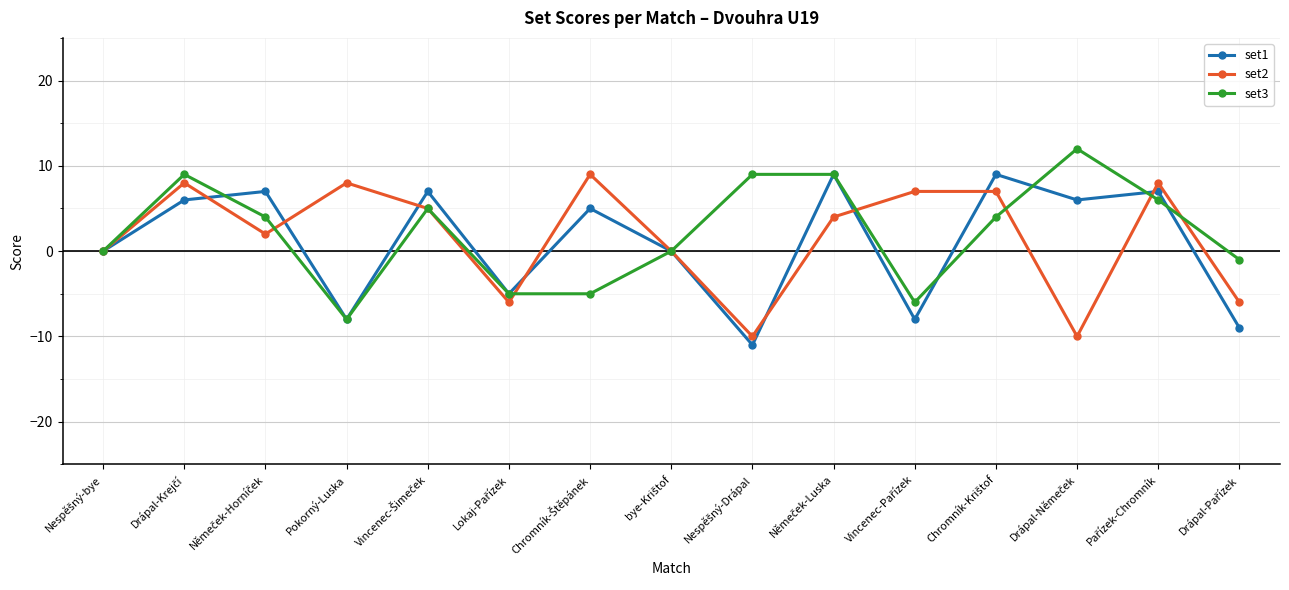

What is the smallest value displayed?

-11